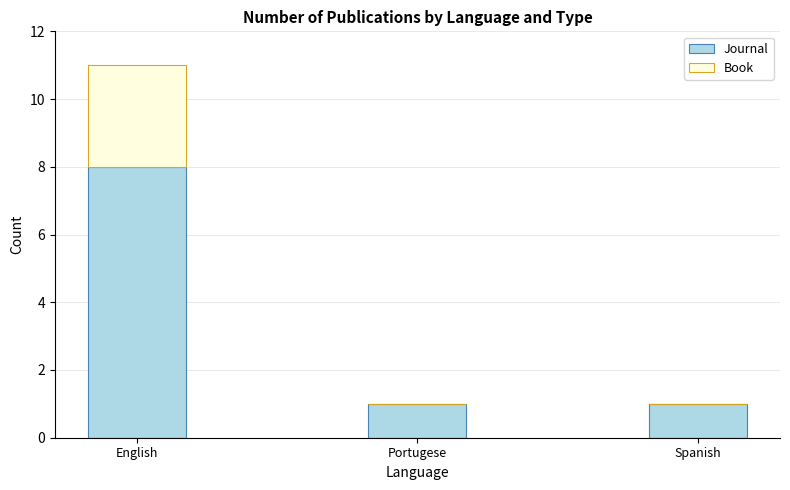

What is the highest value of the Journal series?

8